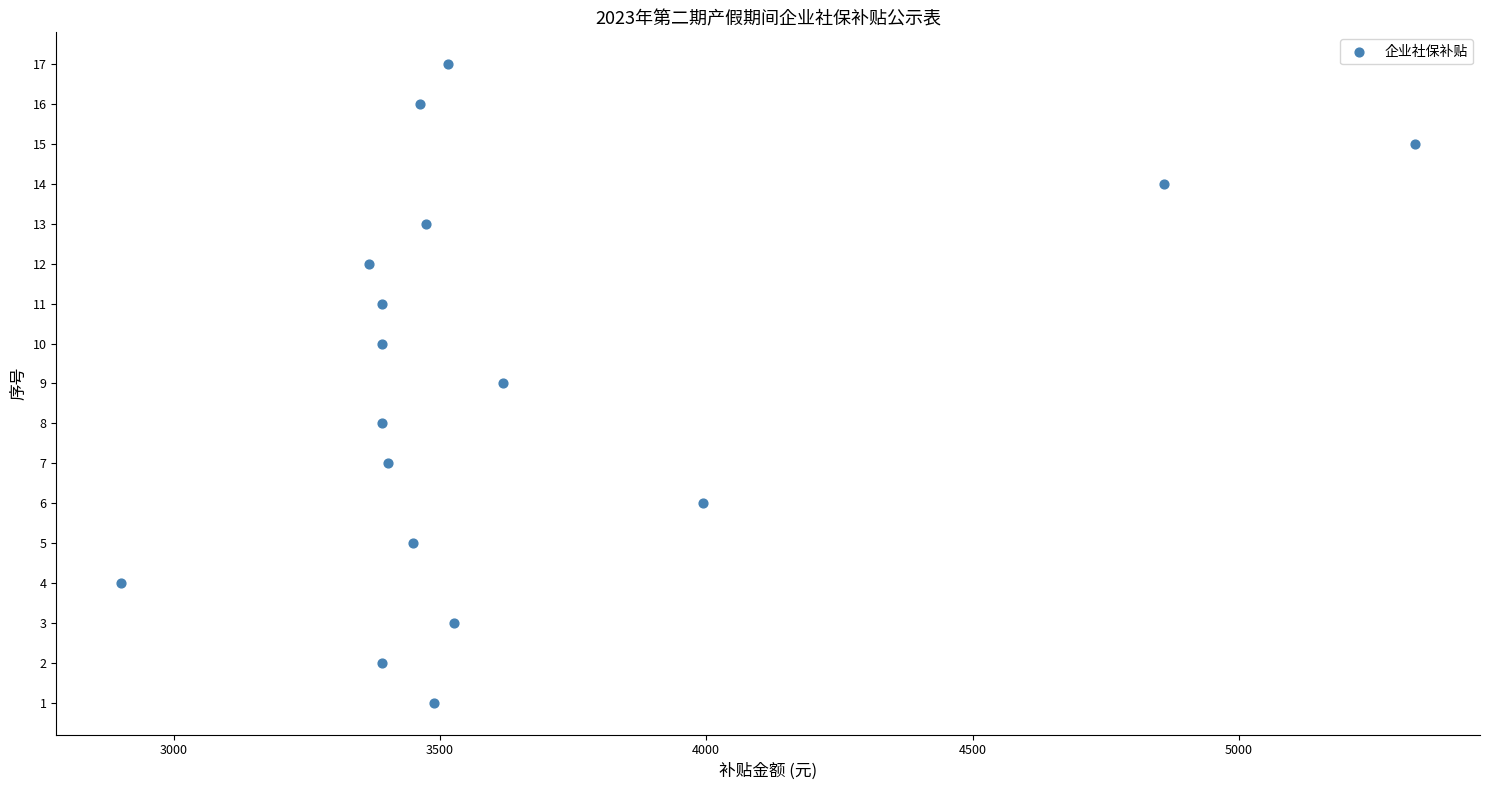

What is the range of Y values (max minus min)?

16